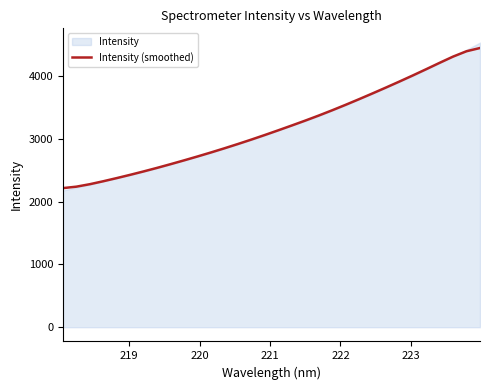

What is the smallest value displayed?

2214.1